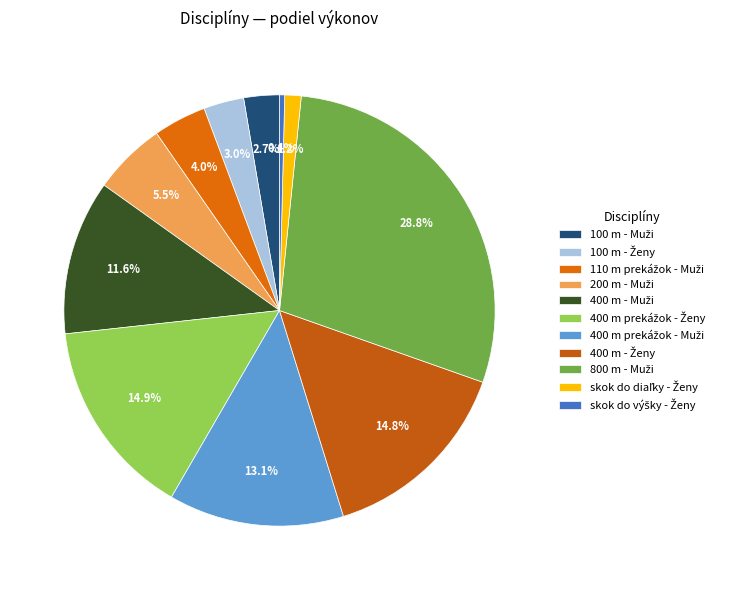

Count the number of slices in the pie.

11